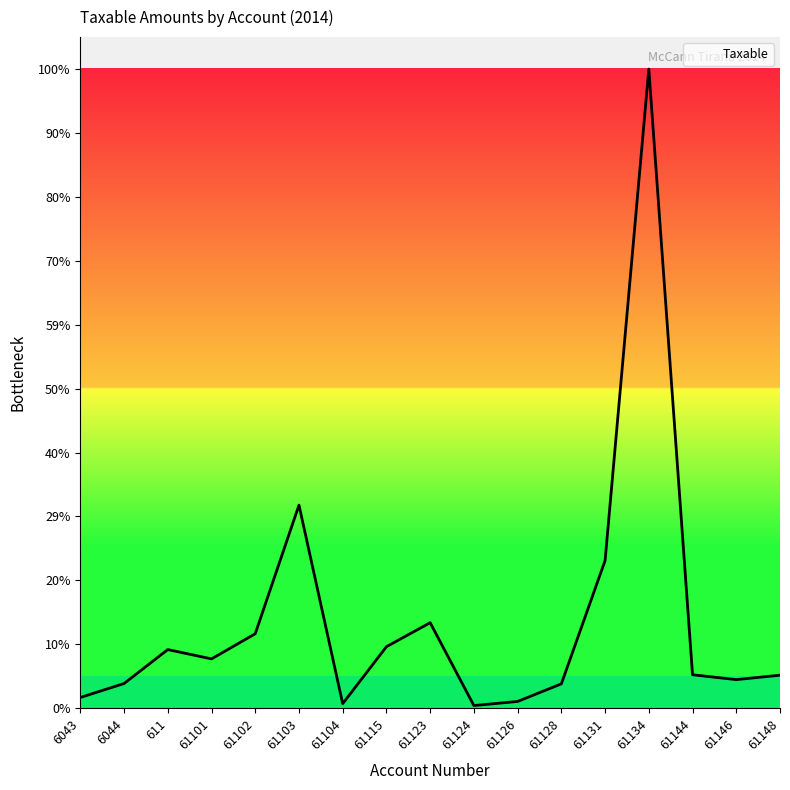

How many interior local valleys (lower than both neighbors) does the data have?

4